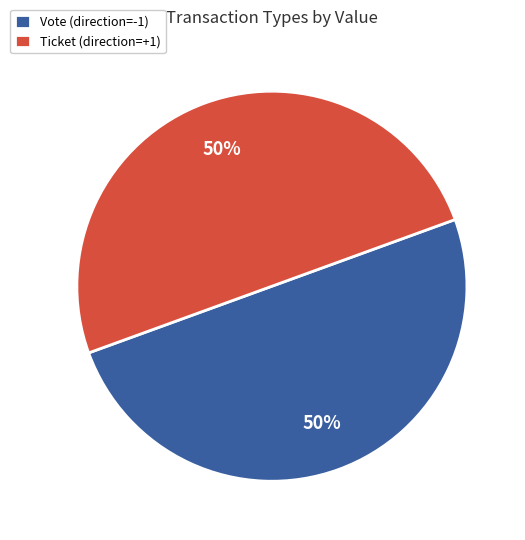

Approximately how many times larger is the value at Ticket (direction=+1) compared to Vote (direction=-1)?

1.0